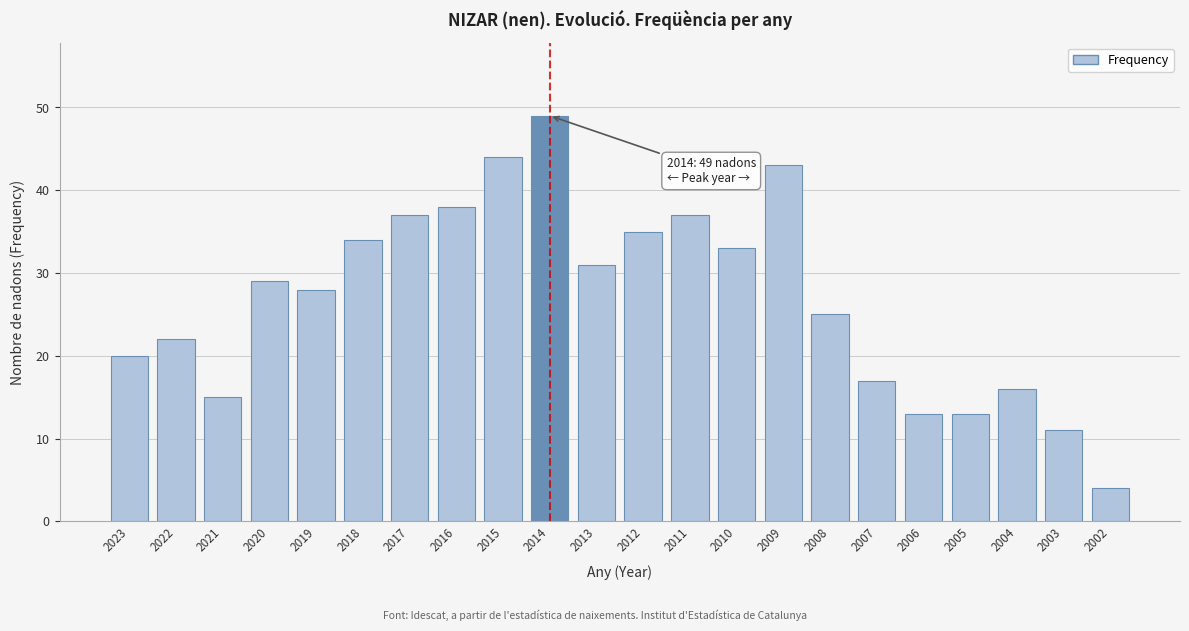

Reading left to right, what are all the values shown in this chart?

2023=20	2022=22	2021=15	2020=29	2019=28	2018=34	2017=37	2016=38	2015=44	2014=49	2013=31	2012=35	2011=37	2010=33	2009=43	2008=25	2007=17	2006=13	2005=13	2004=16	2003=11	2002=4